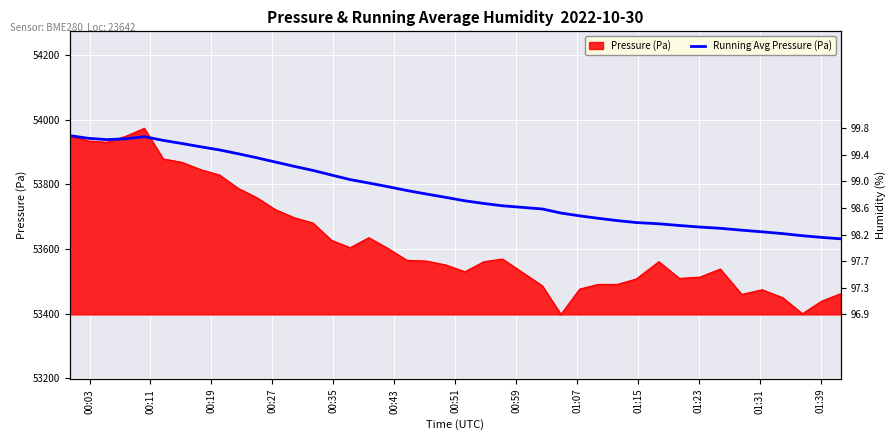

The chart shows a value of 90660.5 at 01:31. True or false?

False